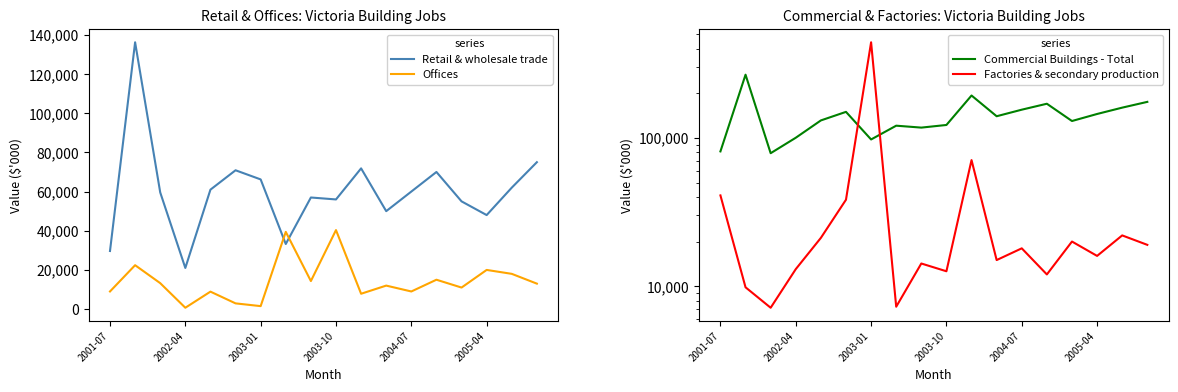

How many interior local peaks does the Commercial Buildings - Total series have?

5